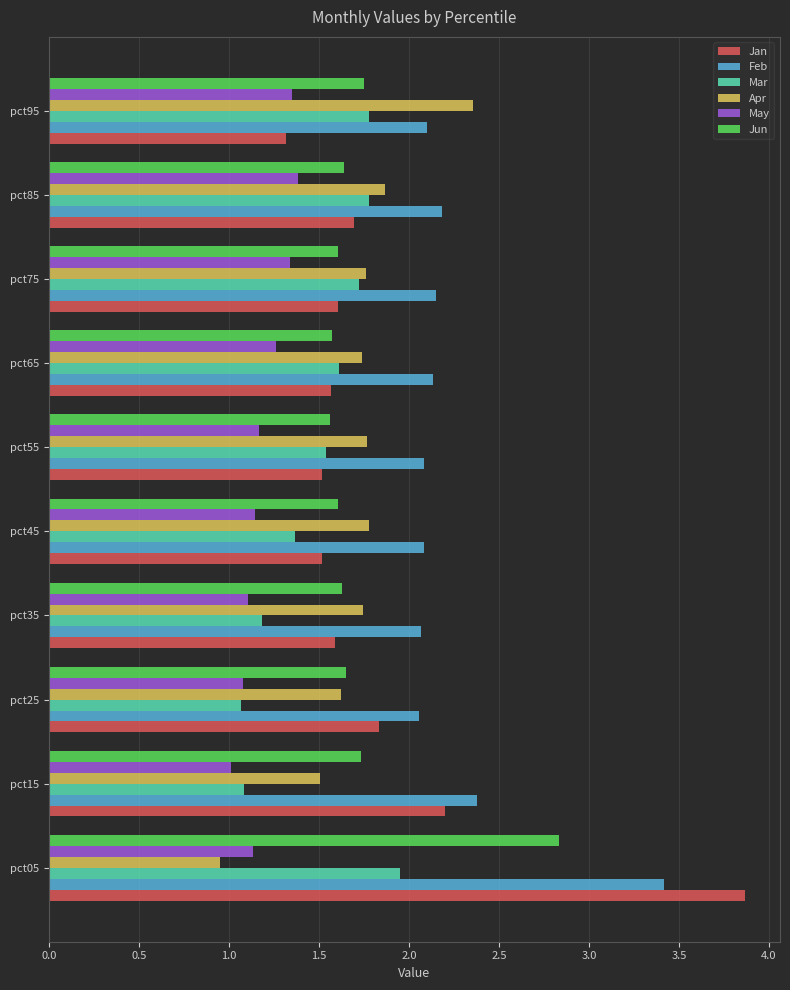

Which category has the highest value in the Feb series?

pct05